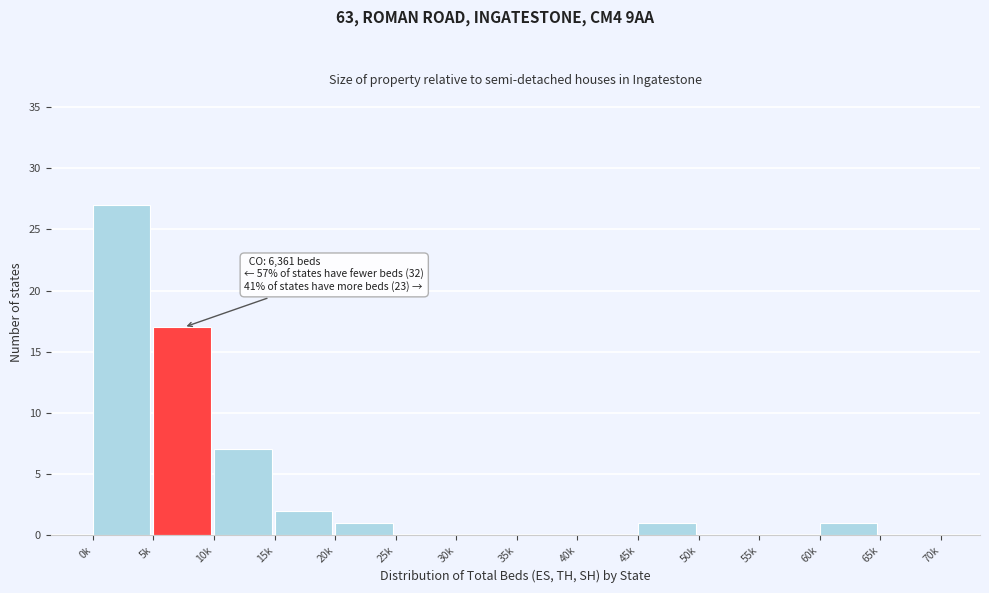

Reading right to left, extract all data points from this chart.

65k=0	60k=1	55k=0	50k=0	45k=1	40k=0	35k=0	30k=0	25k=0	20k=1	15k=2	10k=7	5k=17	0k=27